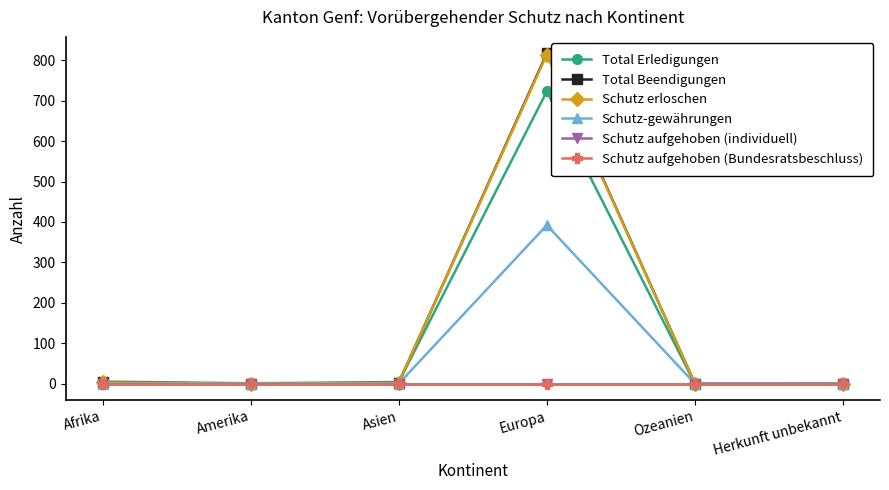

Which series changed the most between Ozeanien and Herkunft unbekannt?

Total Erledigungen